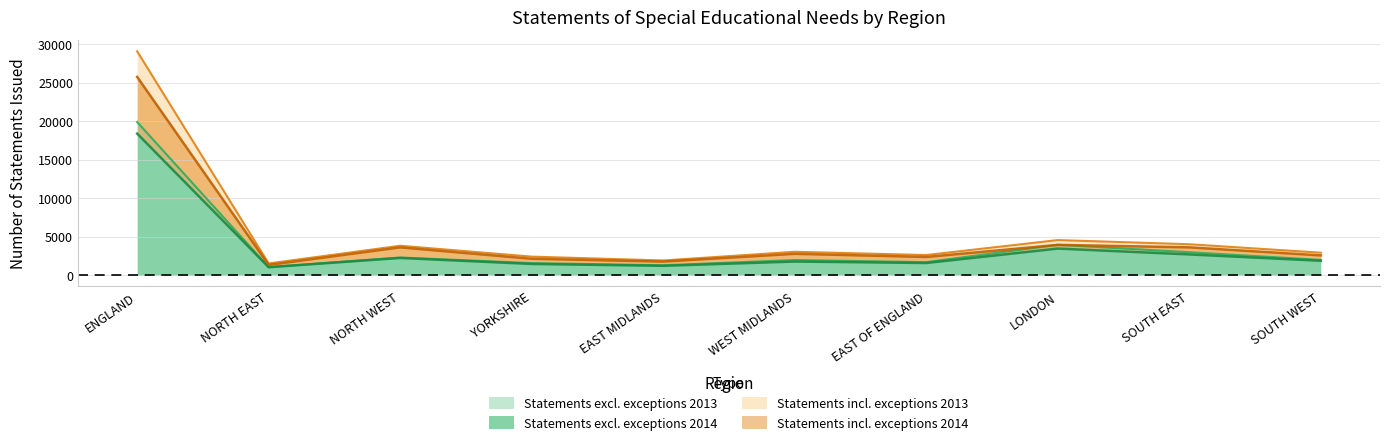

Which has a higher value, NORTH WEST or ENGLAND?

ENGLAND